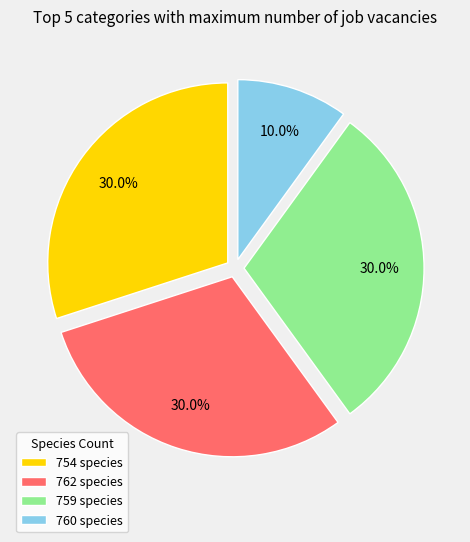

Approximately how many times larger is the value at 754 species compared to 762 species?

1.0